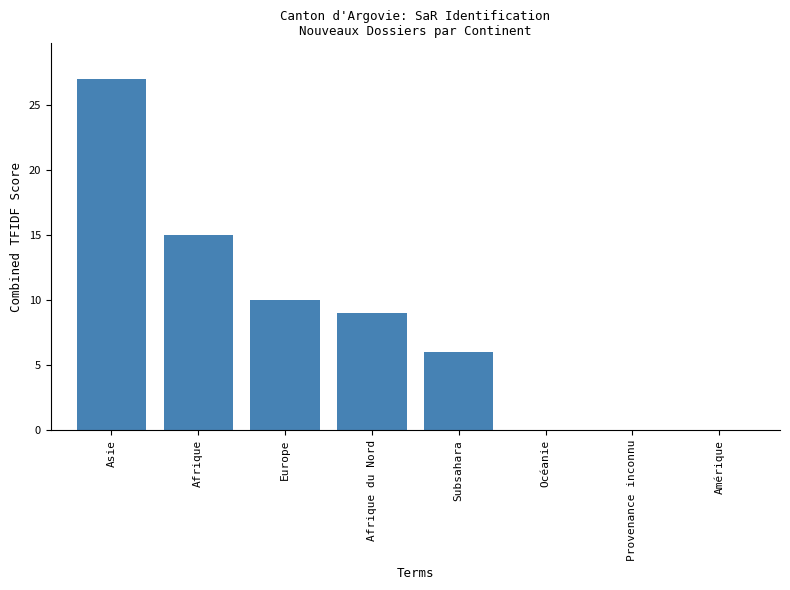

What is the sum of the values at Amérique and Afrique du Nord?

9